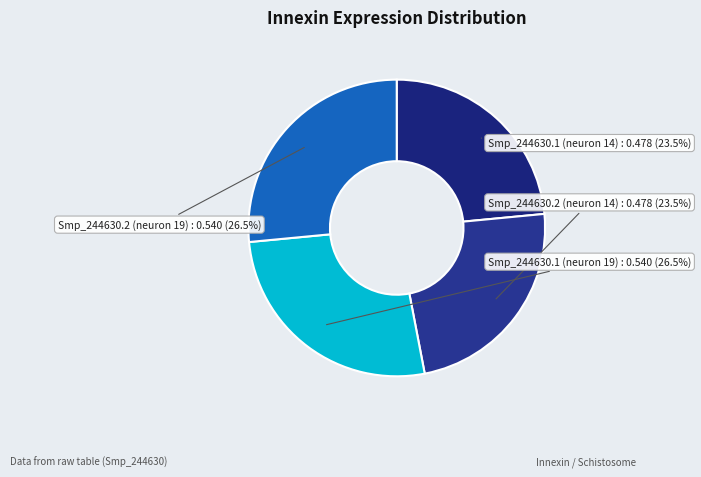

Is Smp_244630.1 (neuron 19) the majority of the pie?

No